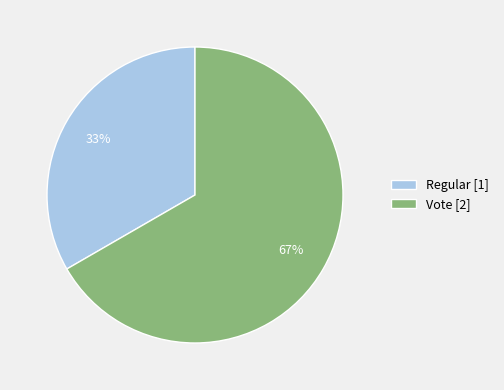

Rank the categories by value from lowest to highest.

Regular, Vote